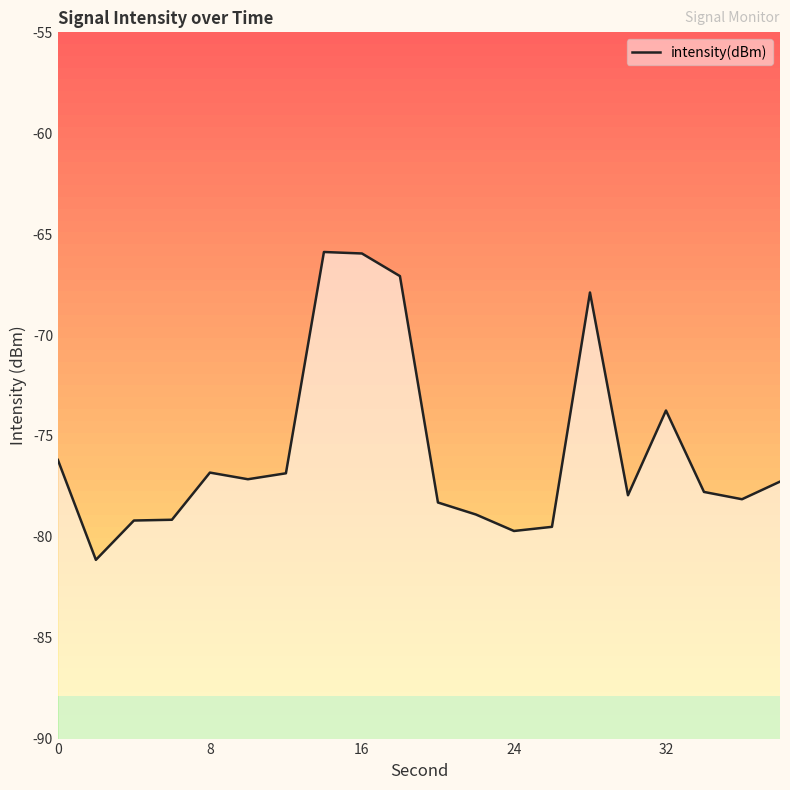

What is the value of the 7th point from the left?

-76.9